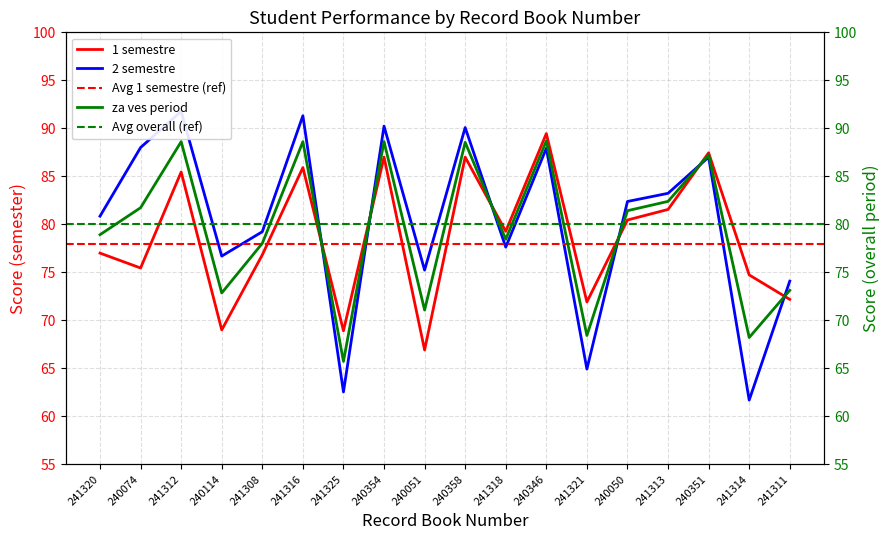

Is the value of 2 semestre at 241325 greater than the value of za ves period at 241308?

No